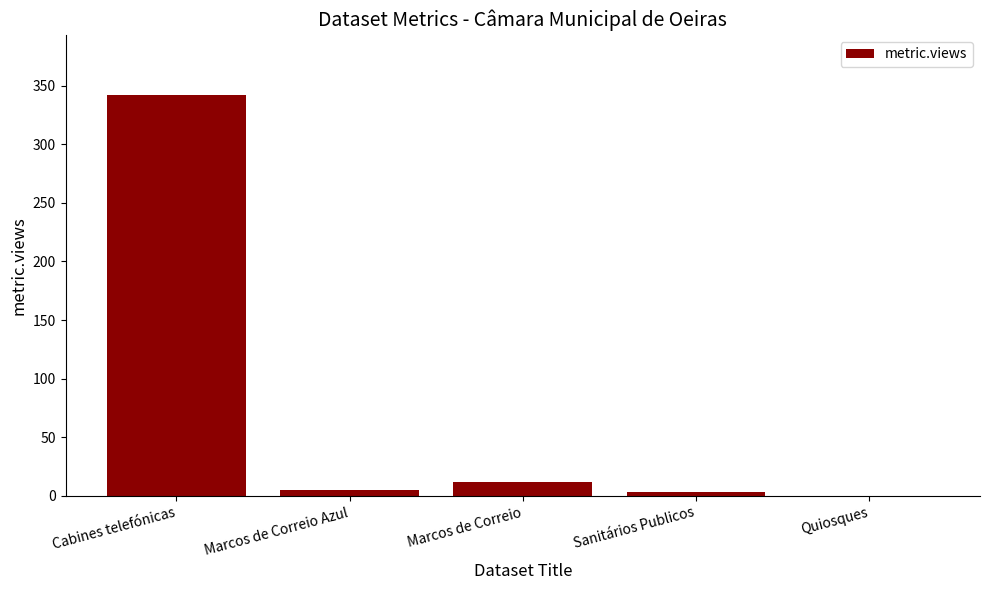

The value at Cabines telefónicas is 342. True or false?

True